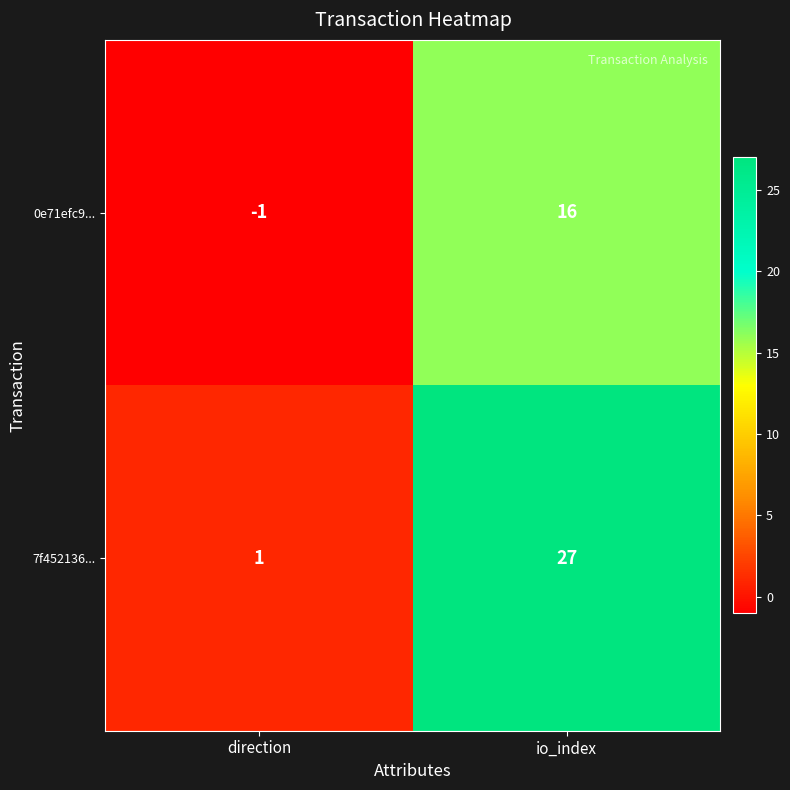

List the series in order of their overall mean, lowest first.

0e71efc9..., 7f452136...